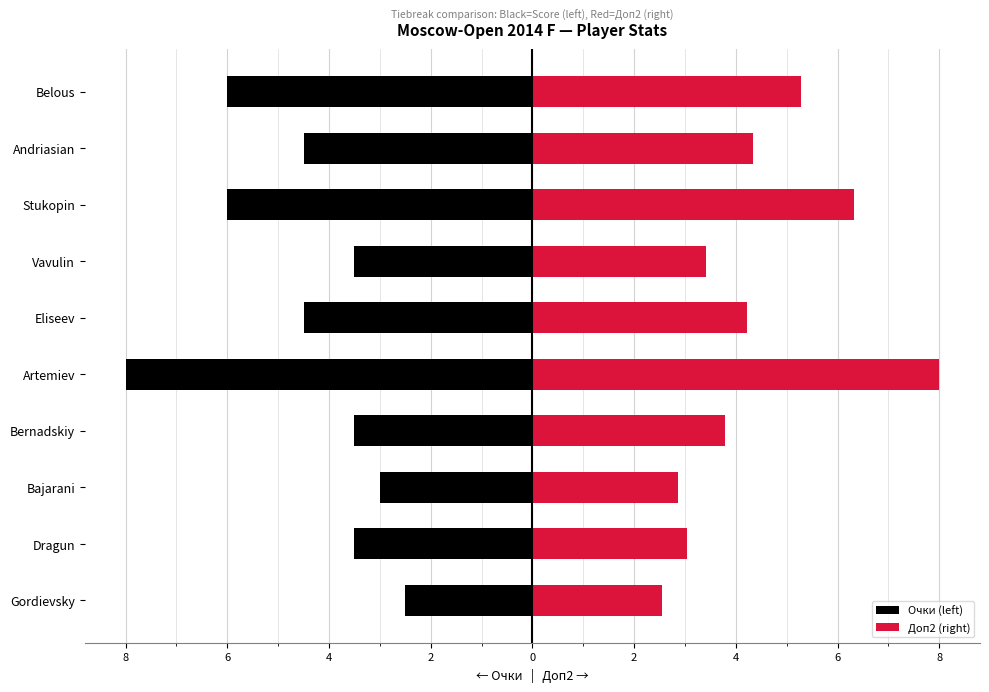

The Доп2 (right) series shows 5.3 at Belous. True or false?

True